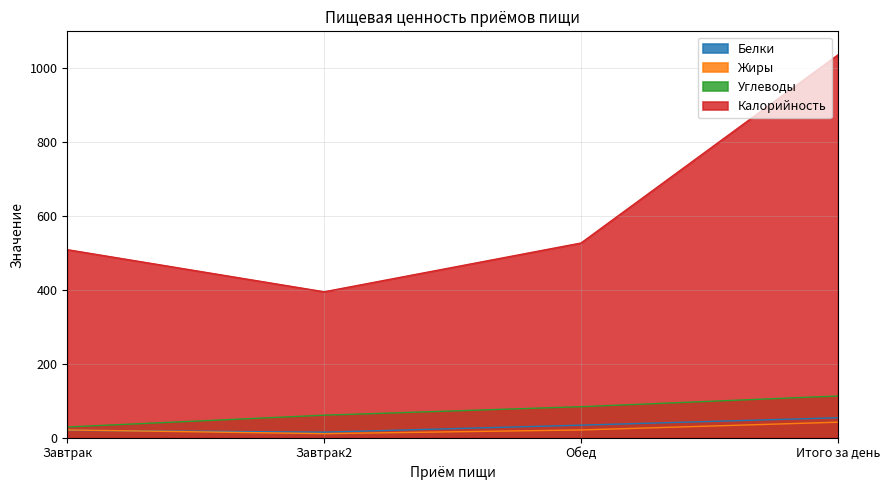

Where is the first local minimum for Жиры?

Завтрак2